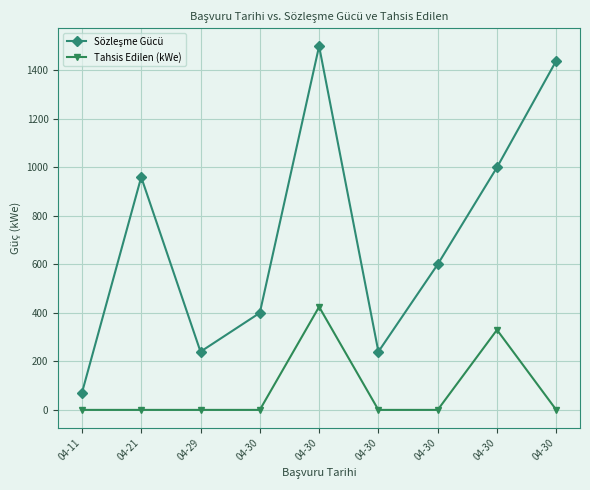

How many lines are shown in the chart?

2